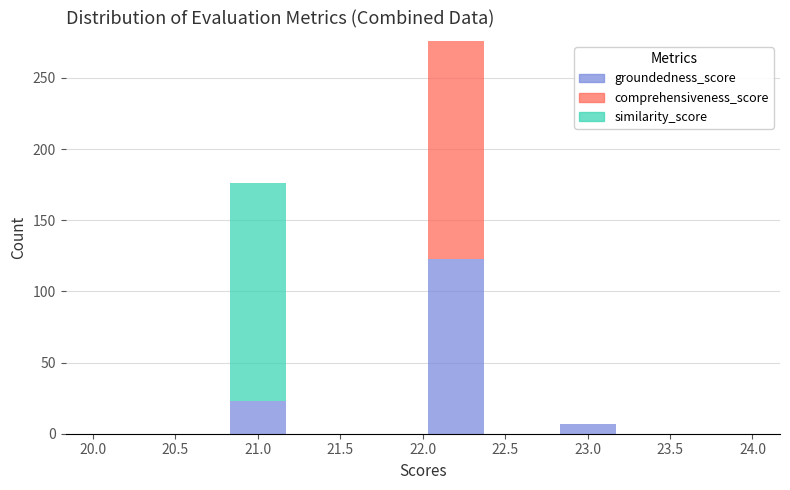

What is the total height of the stacked bar covering 20.8 to 21.2 on the x-axis? The values are not printed on the chart, so give them approximately, as read against the axis.

175